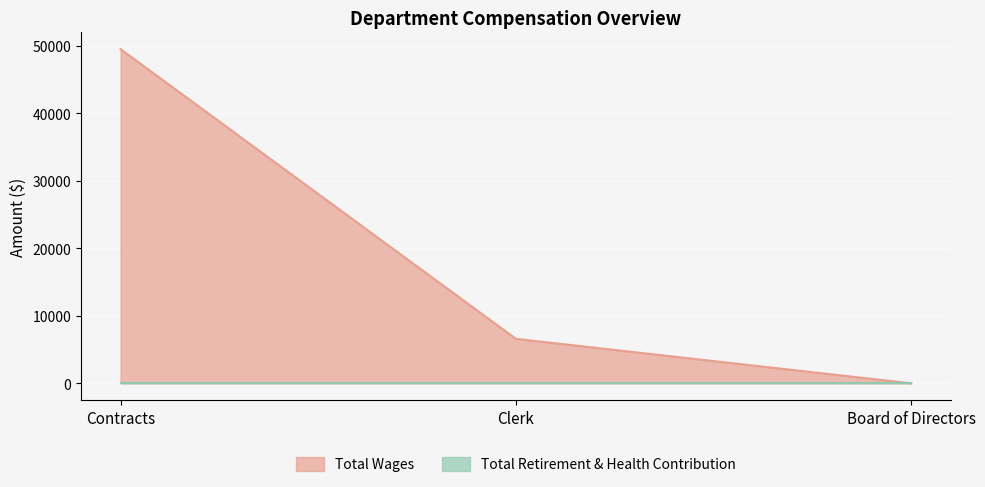

Reading left to right, transcribe all the data shown in this chart.

49536	6595	0